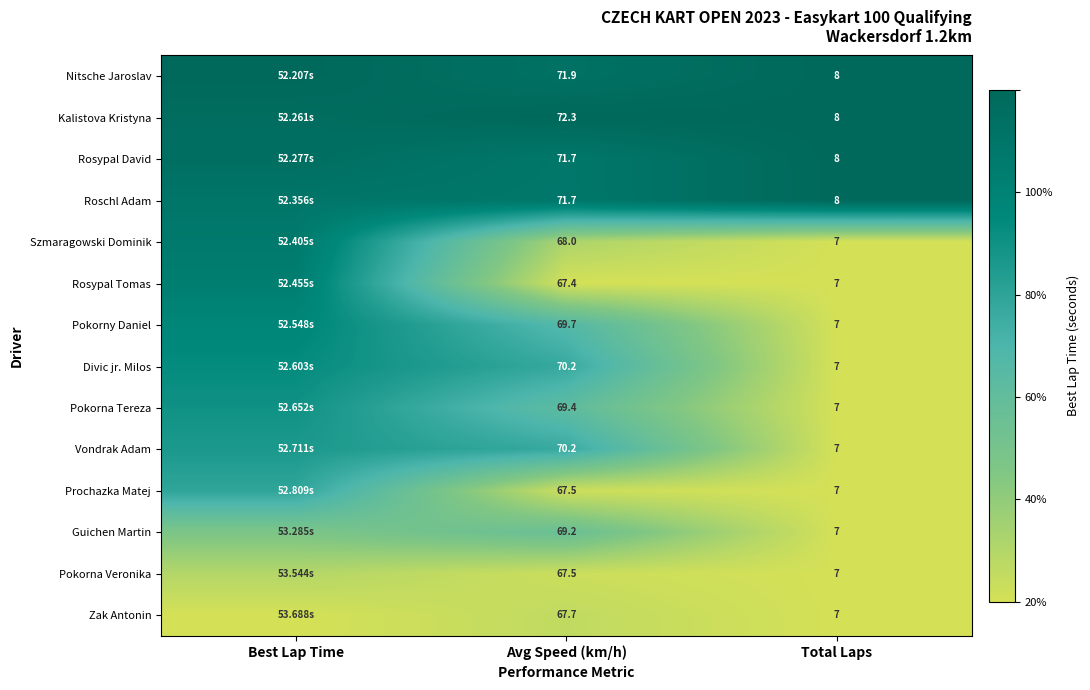

The Nitsche Jaroslav series shows 0.4 at Best Lap Time. True or false?

False